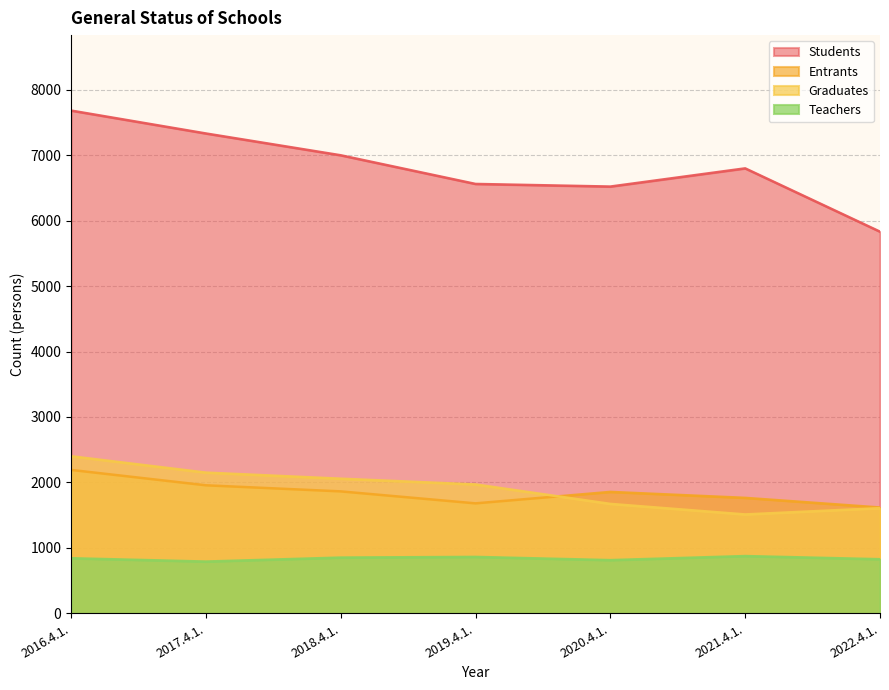

True or false: Entrants has more than 2 points higher than both neighbors.

False